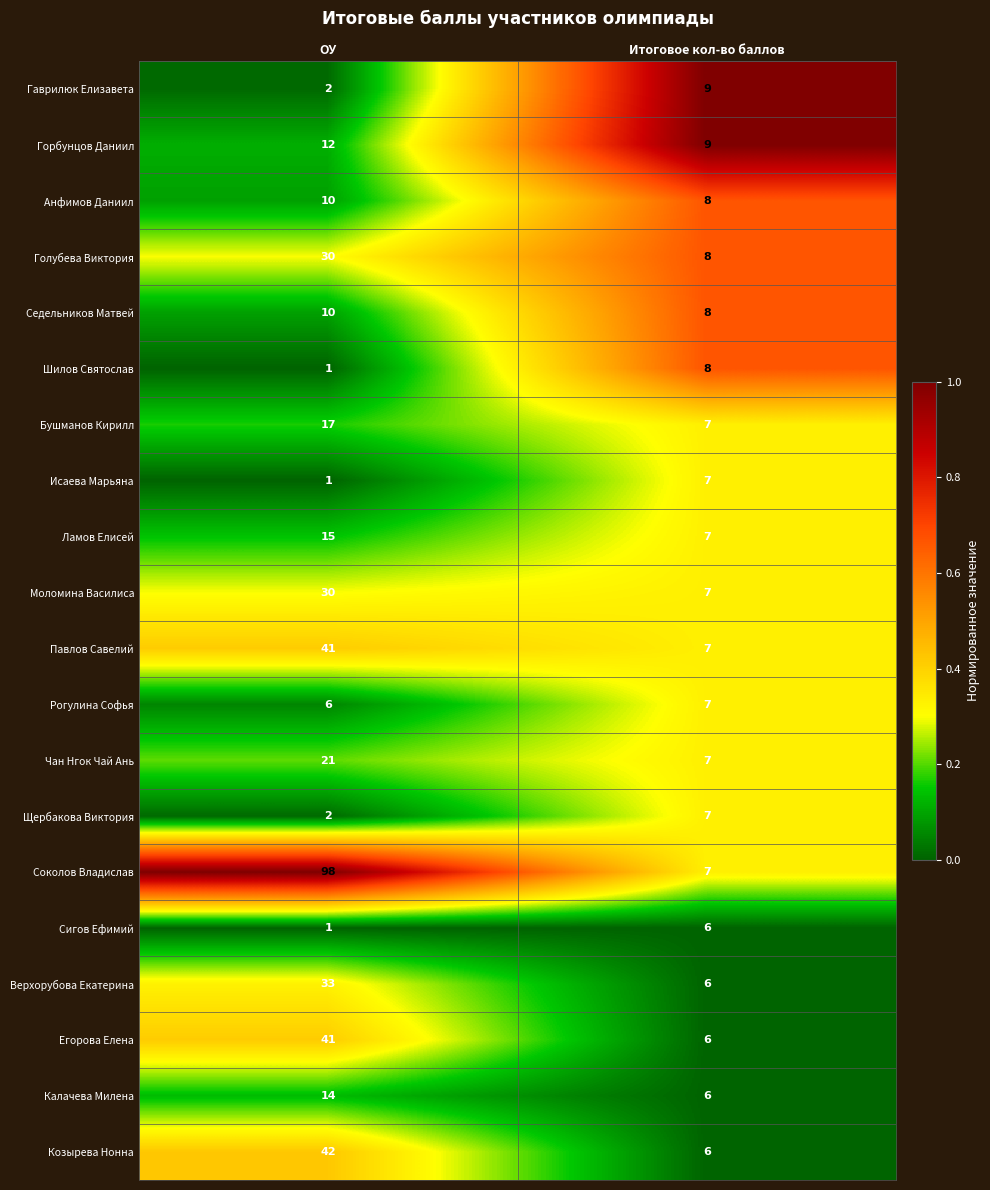

Which category has the lowest value across all series?

ОУ